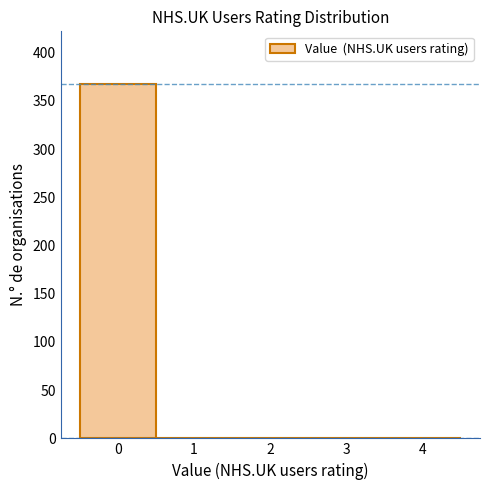

Reading left to right, list all the values displayed in this chart.

0=367	1=0	2=0	3=0	4=0